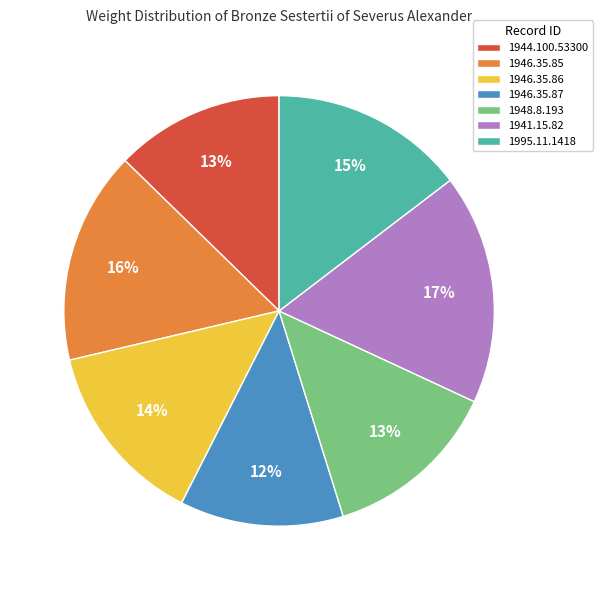

Which has a higher value, 1941.15.82 or 1948.8.193?

1941.15.82